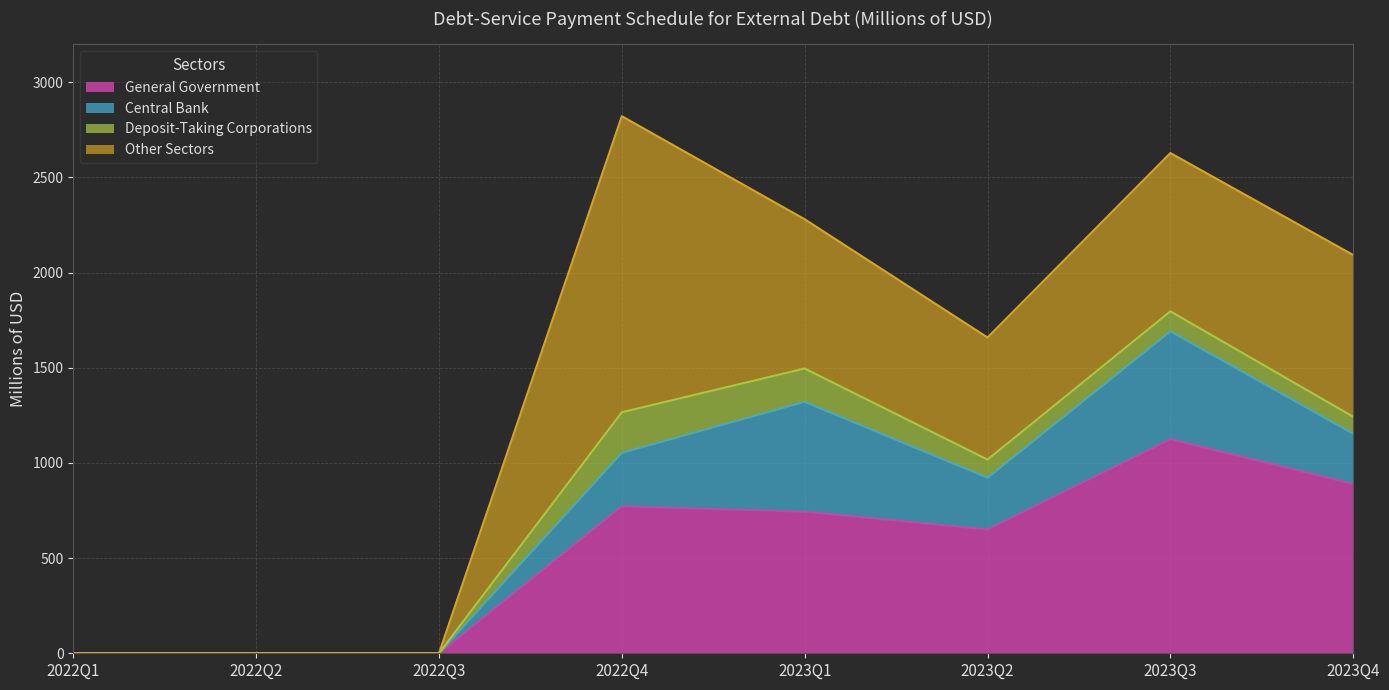

At which label does General Government reach its peak?

2023Q3